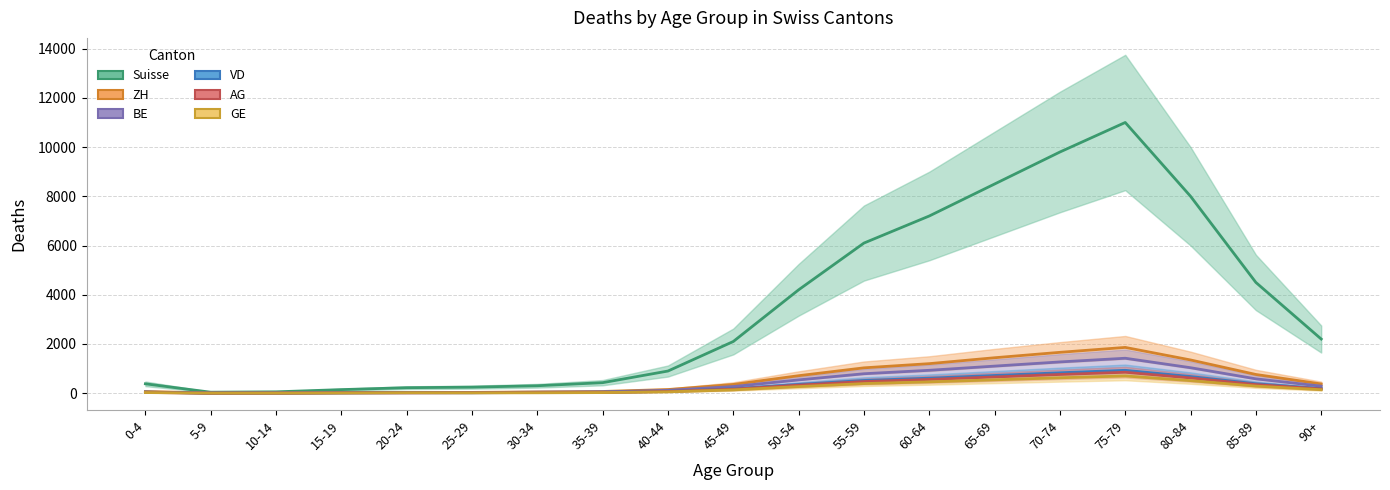

At how many categories does at least one series exceed 7658?

4